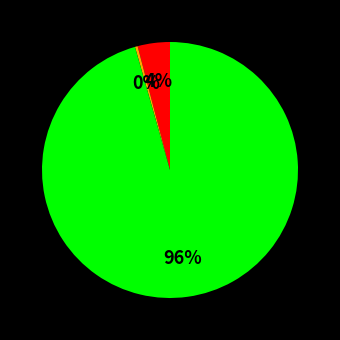

Is there any slice that represents more than half of the pie?

Yes